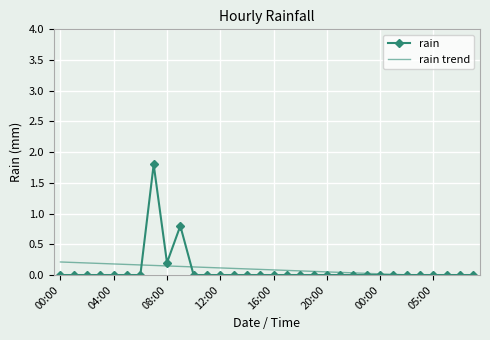

Which series has the largest range (max minus min)?

rain